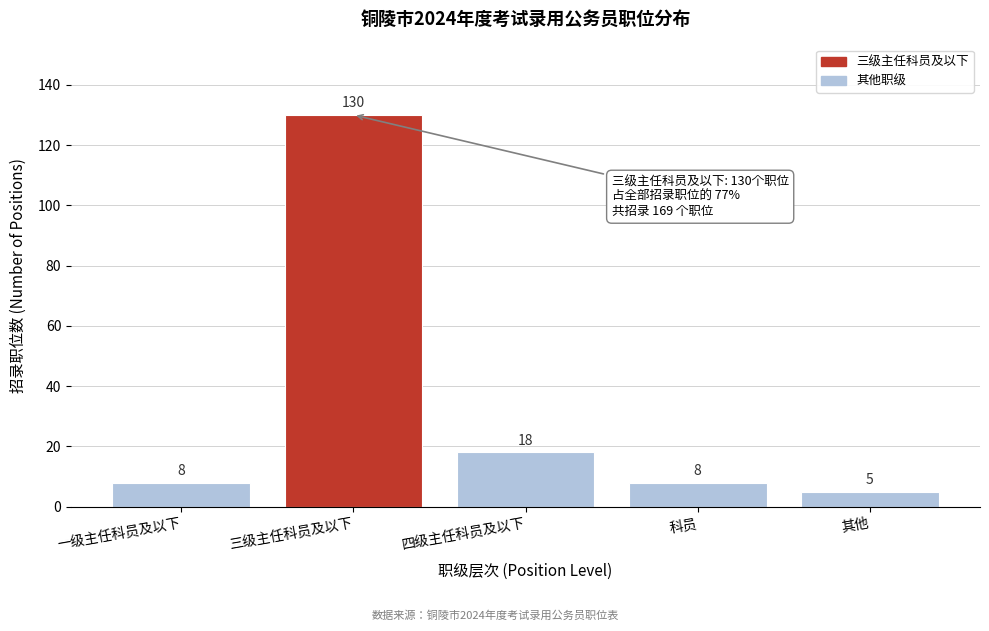

Reading left to right, extract all data points from this chart.

8	130	18	8	5